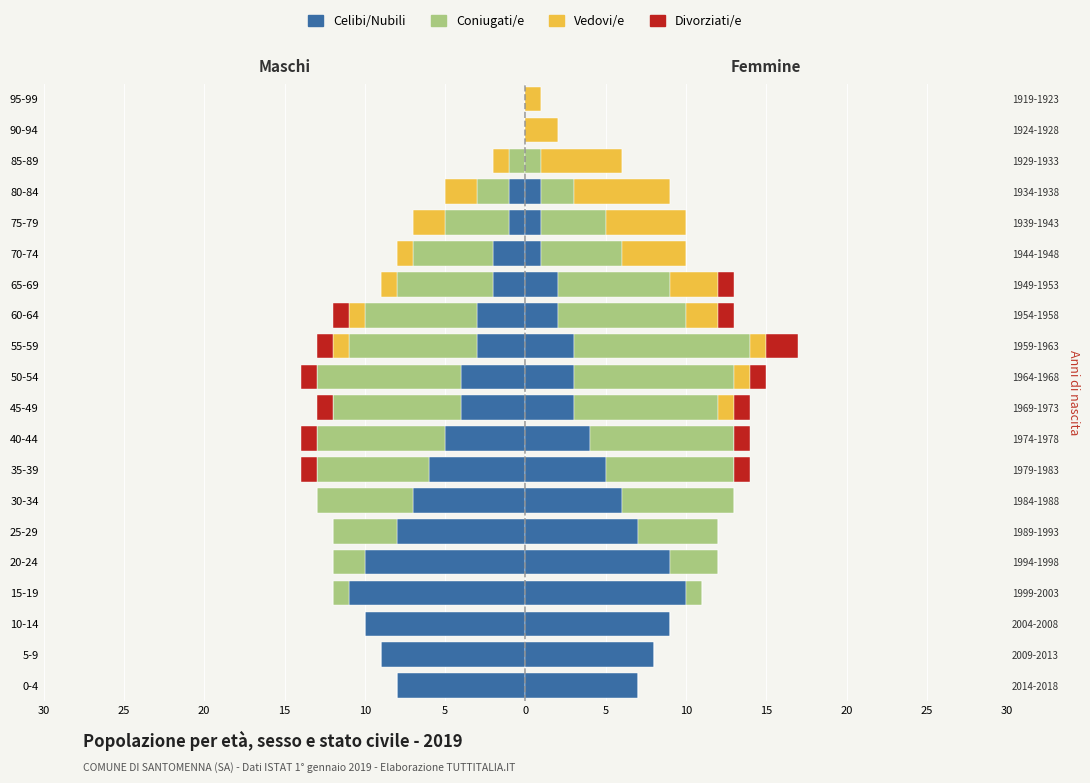

How many bars are there in each group?

4